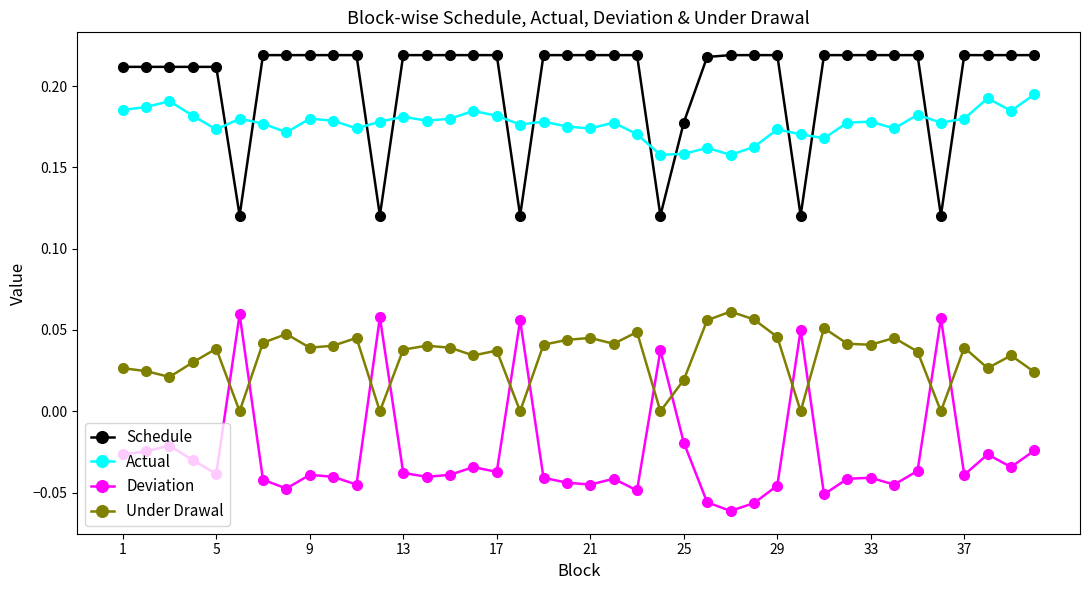

Which series has the largest total across all categories?

Schedule